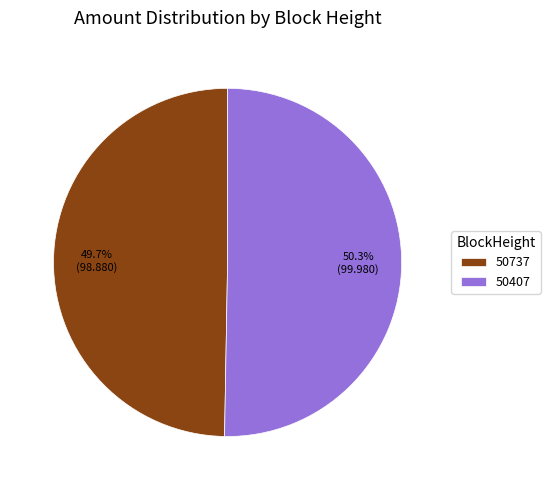

Does any single category account for the majority?

Yes